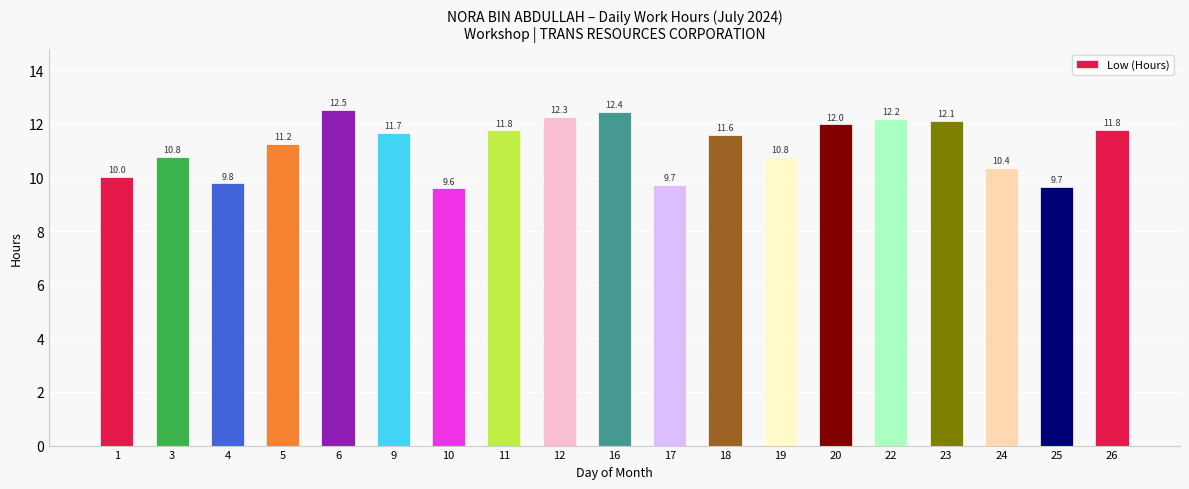

How many distinct data groups are displayed?

1